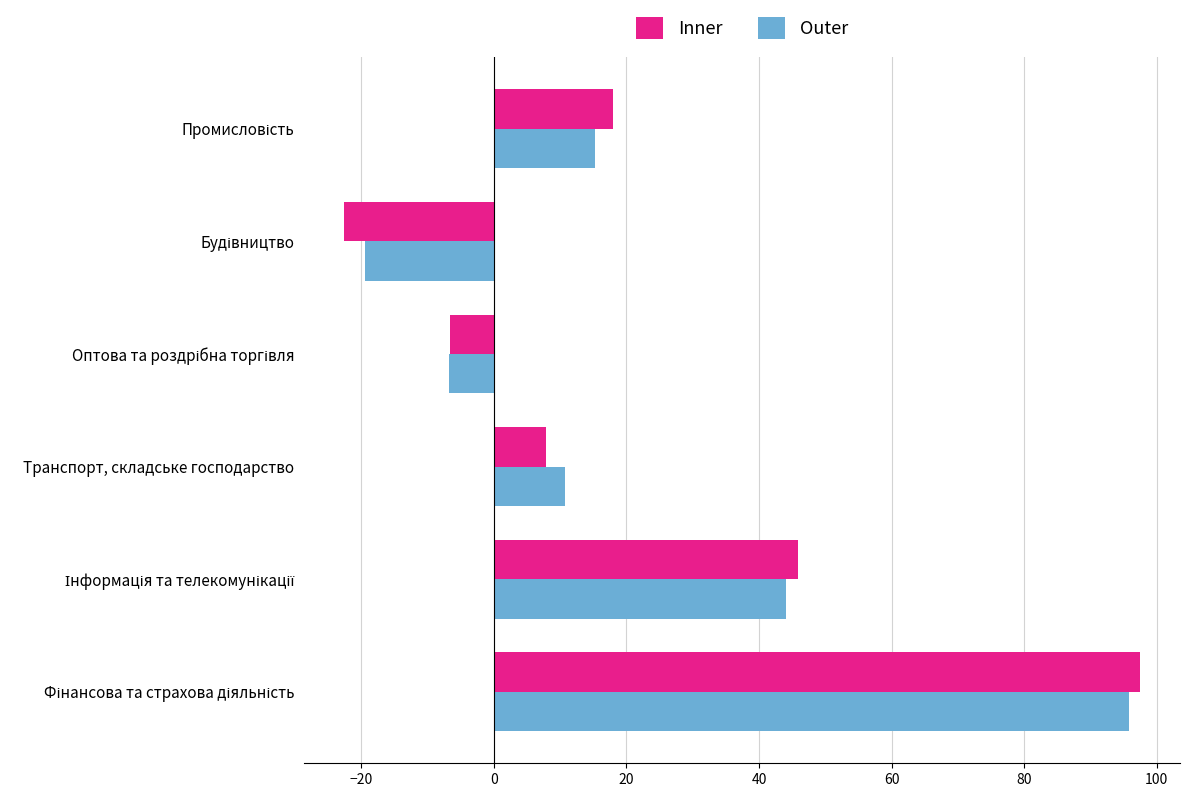

What is the sum of all Inner values?

140.0